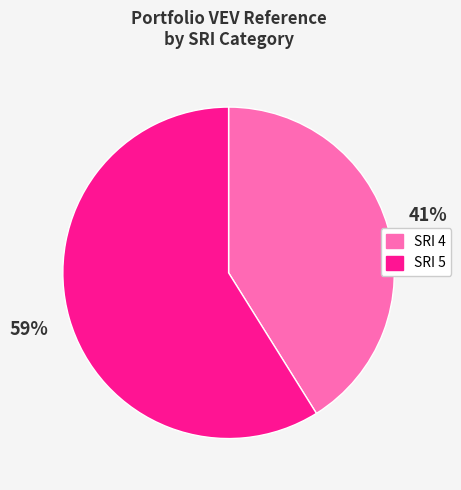

To the nearest percent, what is the difference between the largest and smallest slice percentages?

18%